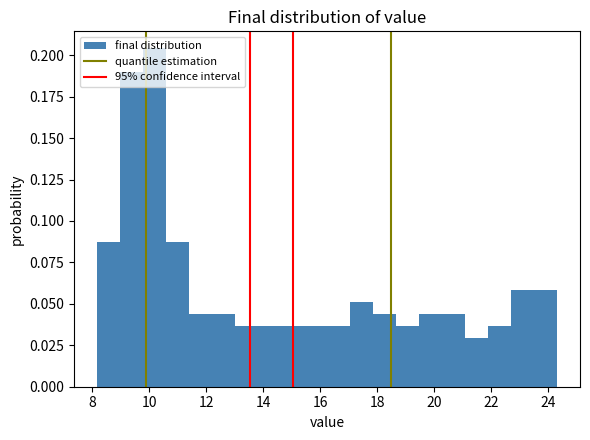

How tall is the bar that spans 16.2 to 17.0 on the x-axis? Neither the bar edges nor the heights are printed on the chart, so give them approximately, as read against the axes.

0.035